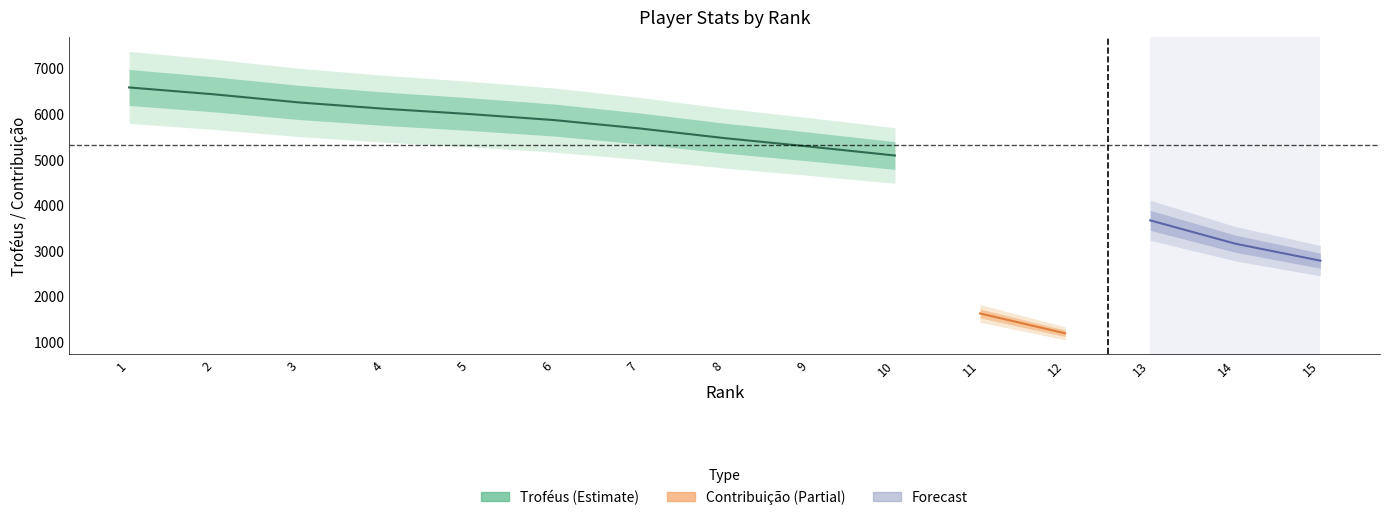

At which label does Troféus first exceed 5321?

1